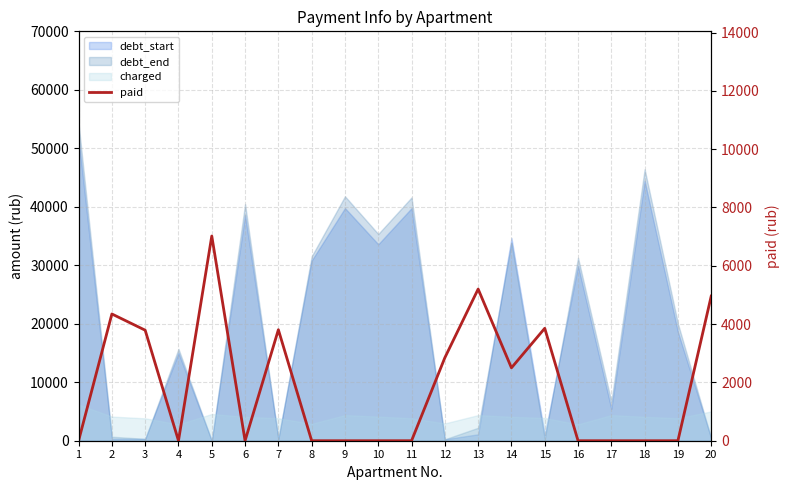

The chart shows a value of -2255.0 at 16. True or false?

False